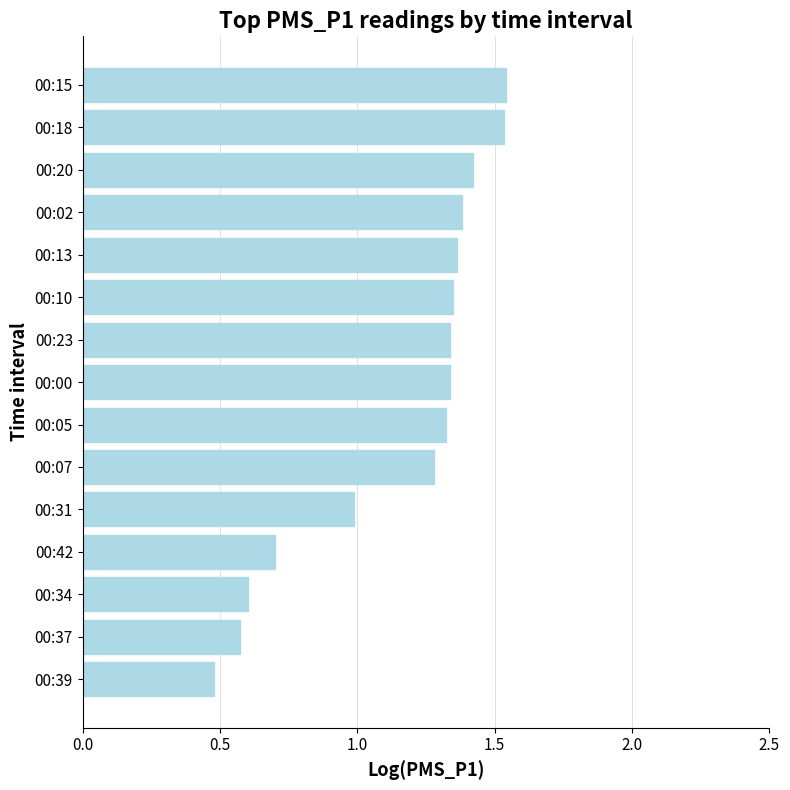

What is the difference between the maximum and second lowest values?

1.0